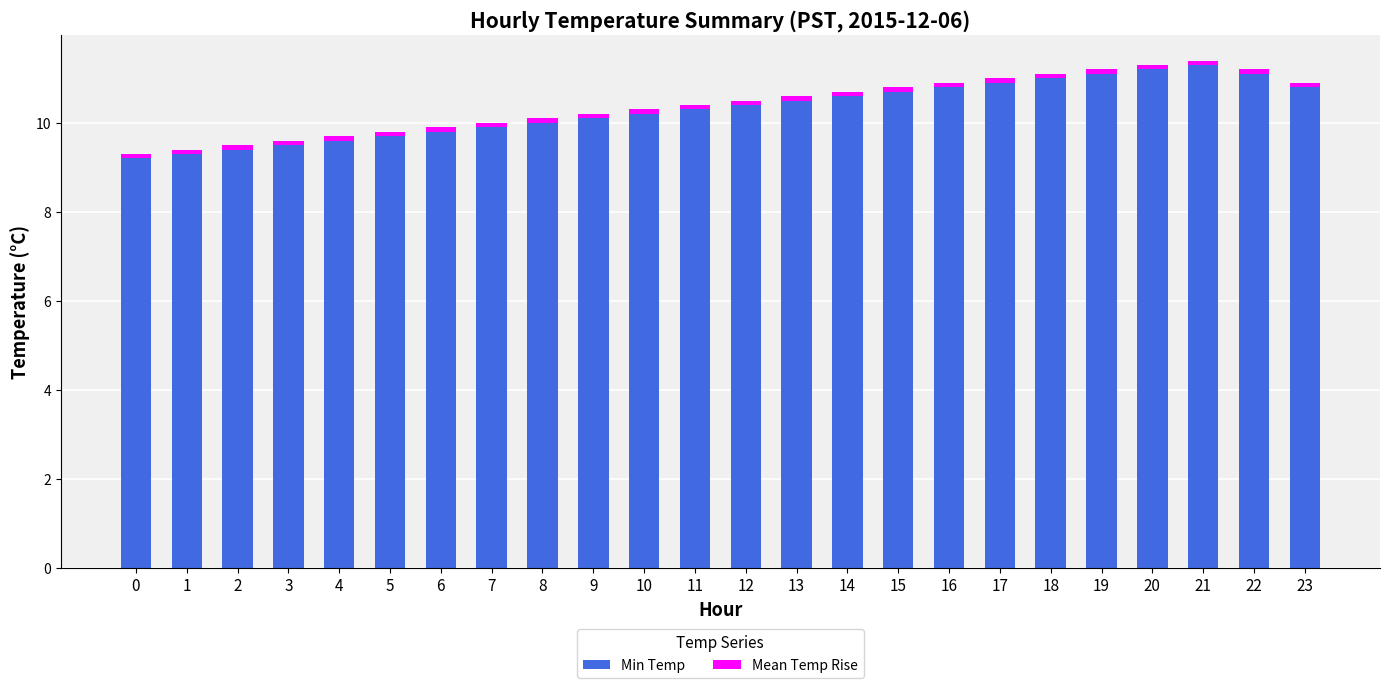

How many data points does each series have?

24